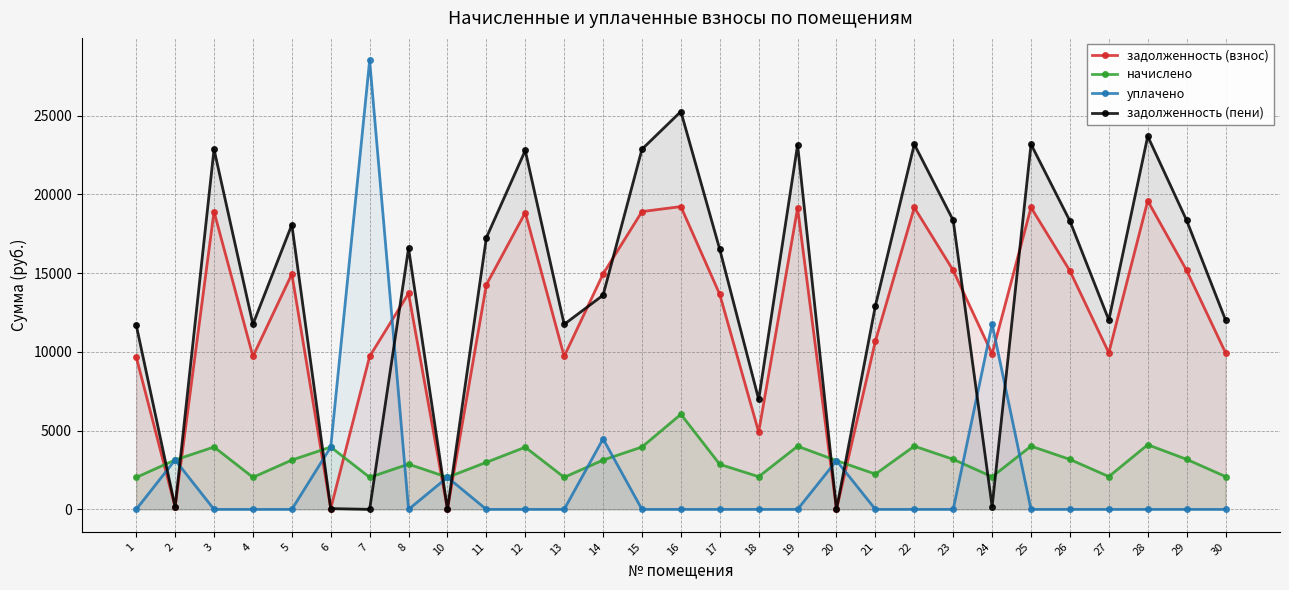

Rank the categories by уплачено value from lowest to highest.

1, 3, 4, 5, 8, 11, 12, 13, 15, 16, 17, 18, 19, 21, 22, 23, 25, 26, 27, 28, 29, 30, 10, 20, 2, 6, 14, 24, 7